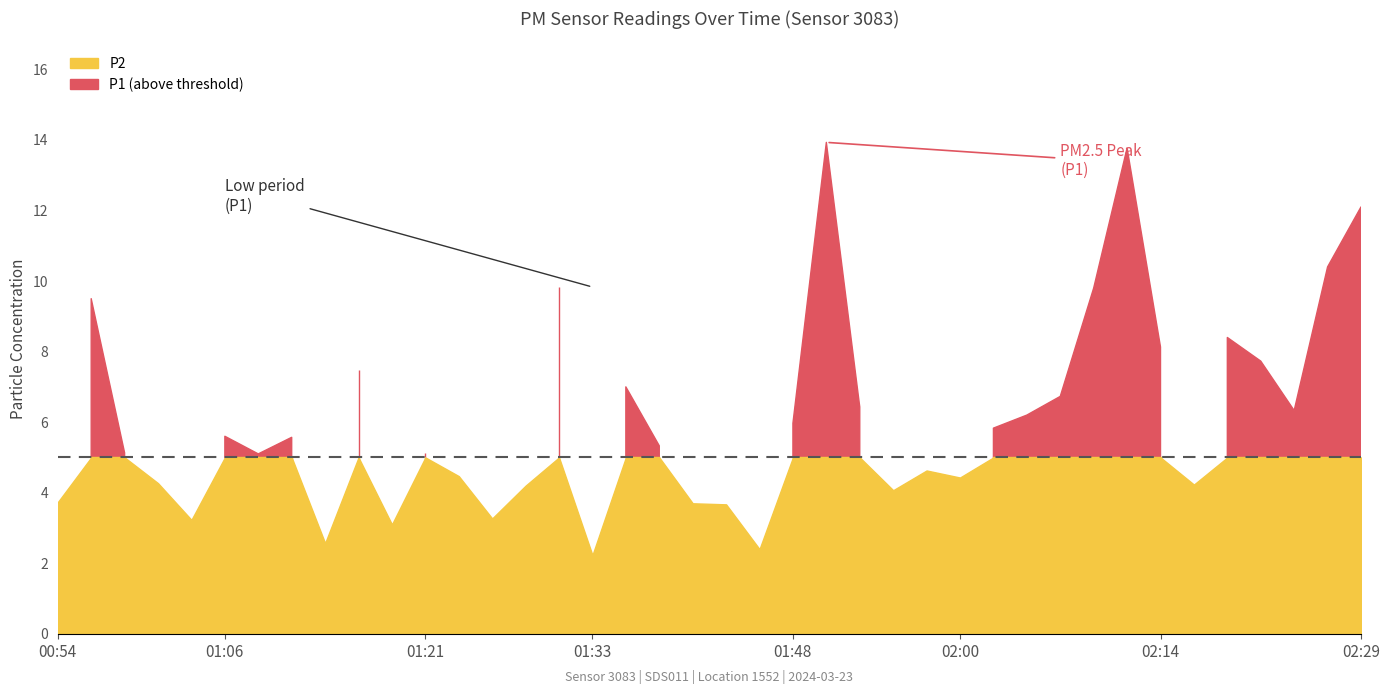

Rank the series by their average value, from lowest to highest.

P2, P1